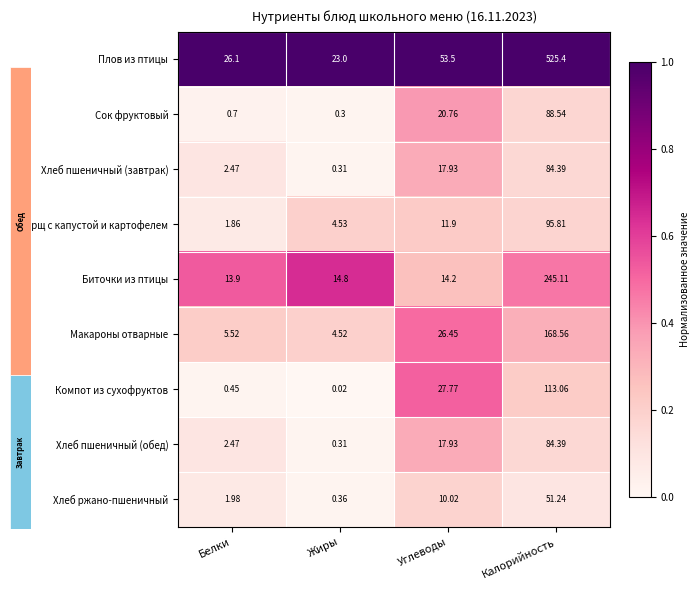

Rank the categories by Компот из сухофруктов value from lowest to highest.

Жиры, Белки, Углеводы, Калорийность